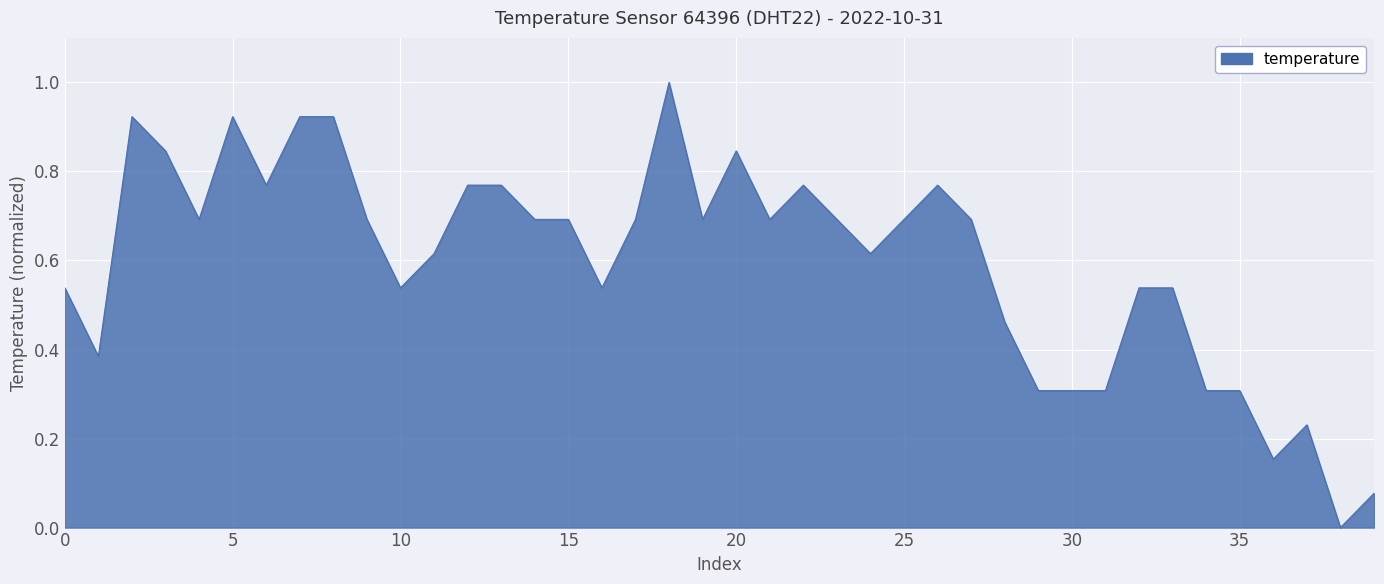

What is the greatest value displayed?

1.0